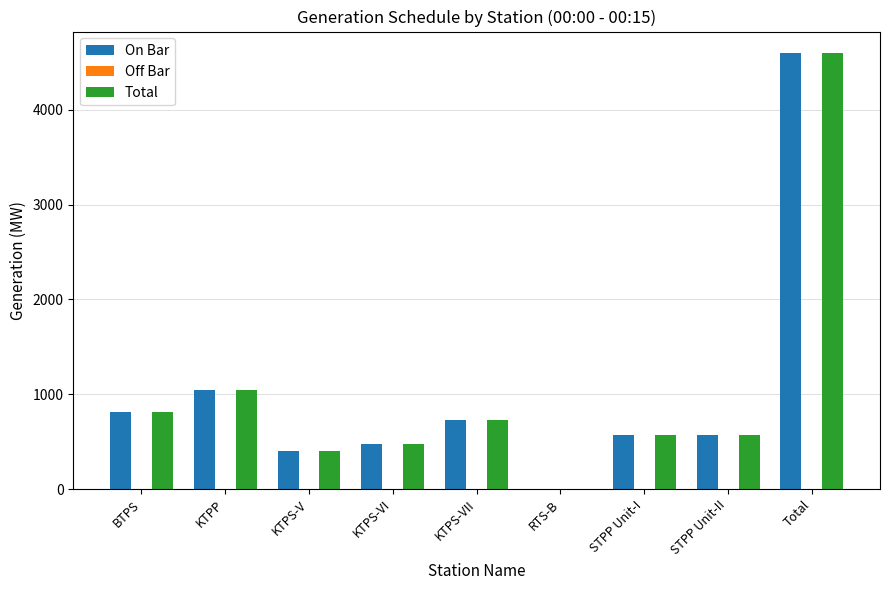

Reading right to left, list all the values displayed in this chart.

On Bar: Total=4596.0	STPP Unit-II=565.5	STPP Unit-I=565.5	RTS-B=0.0	KTPS-VII=730.0	KTPS-VI=475.0	KTPS-V=400.0	KTPP=1045.0	BTPS=815.0
Total: Total=4596.0	STPP Unit-II=565.5	STPP Unit-I=565.5	RTS-B=0.0	KTPS-VII=730.0	KTPS-VI=475.0	KTPS-V=400.0	KTPP=1045.0	BTPS=815.0